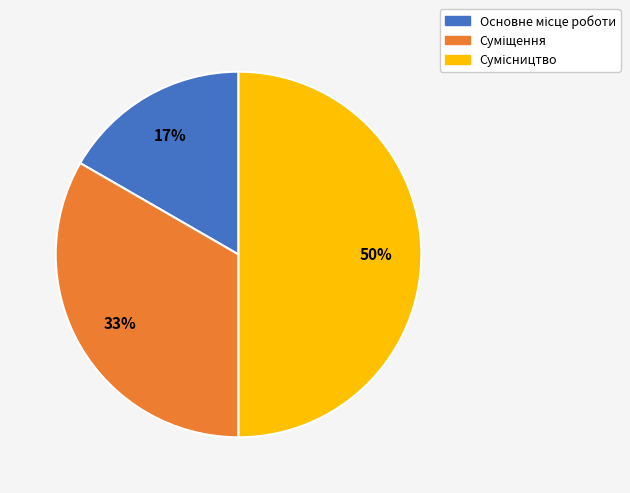

How many slices are in this pie chart?

3